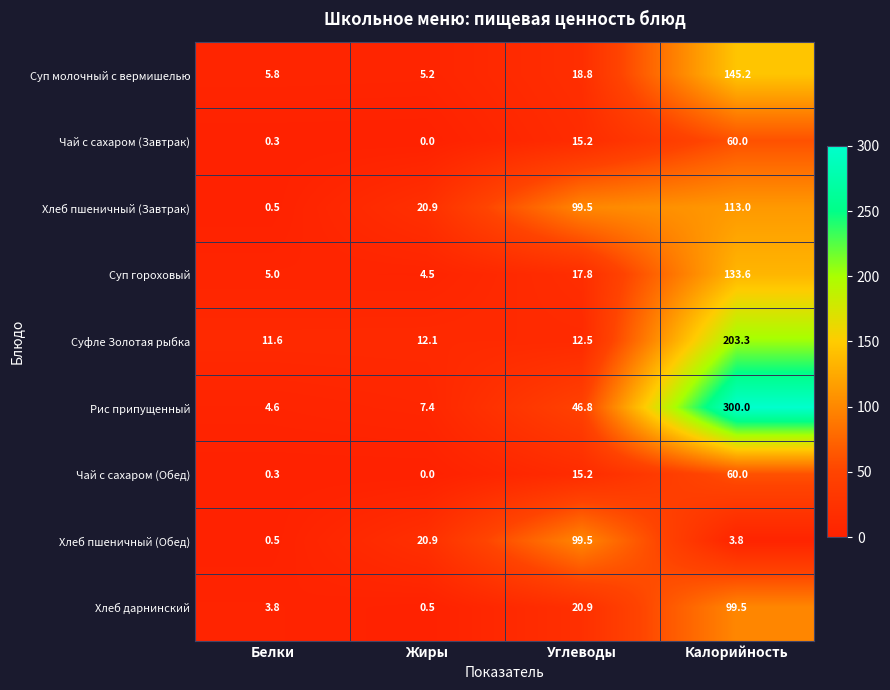

Which series changed the most between Жиры and Калорийность?

Рис припущенный